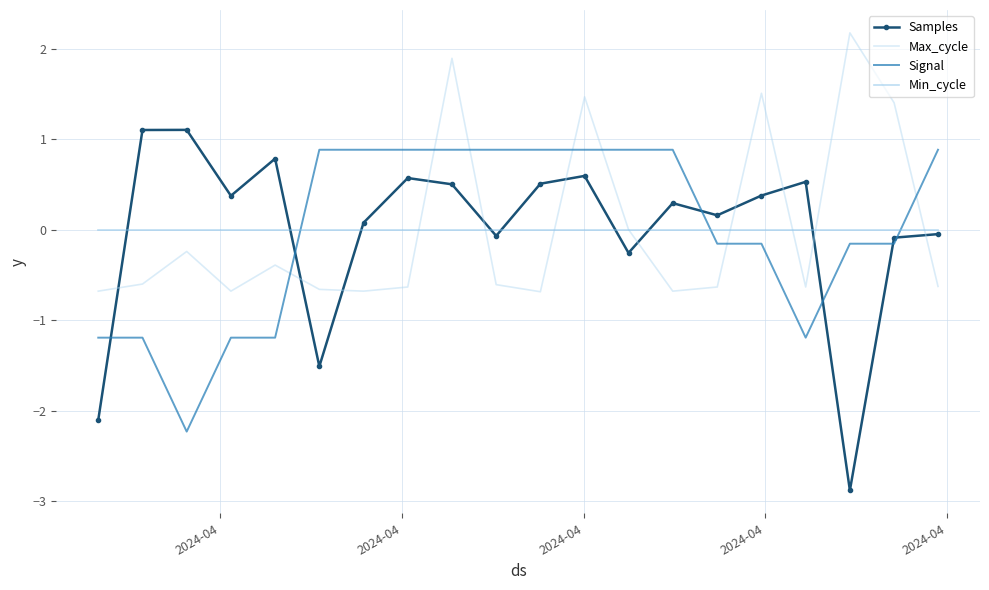

How many times do Max_cycle and Signal cross each other?

7